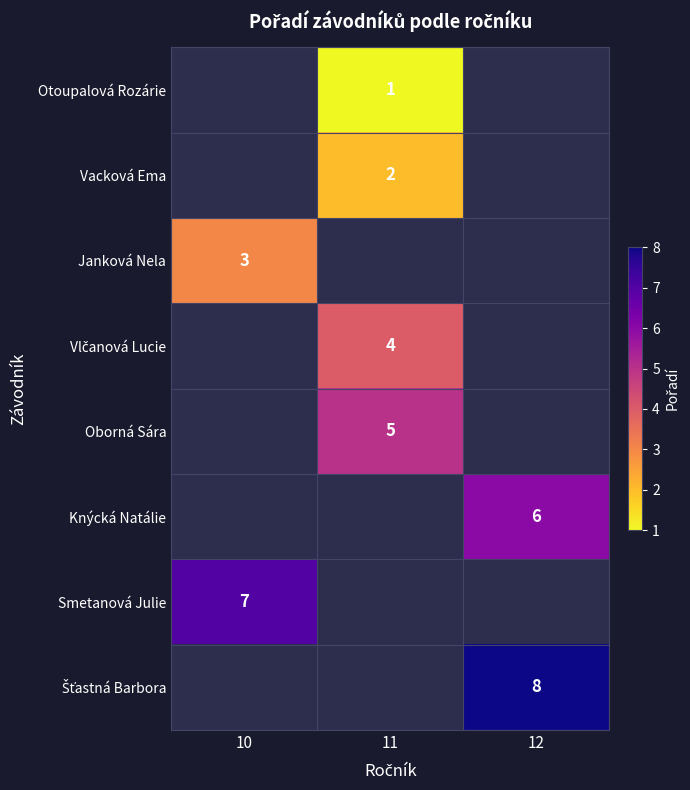

Is it true that Otoupalová Rozárie equals 0 at 11?

False